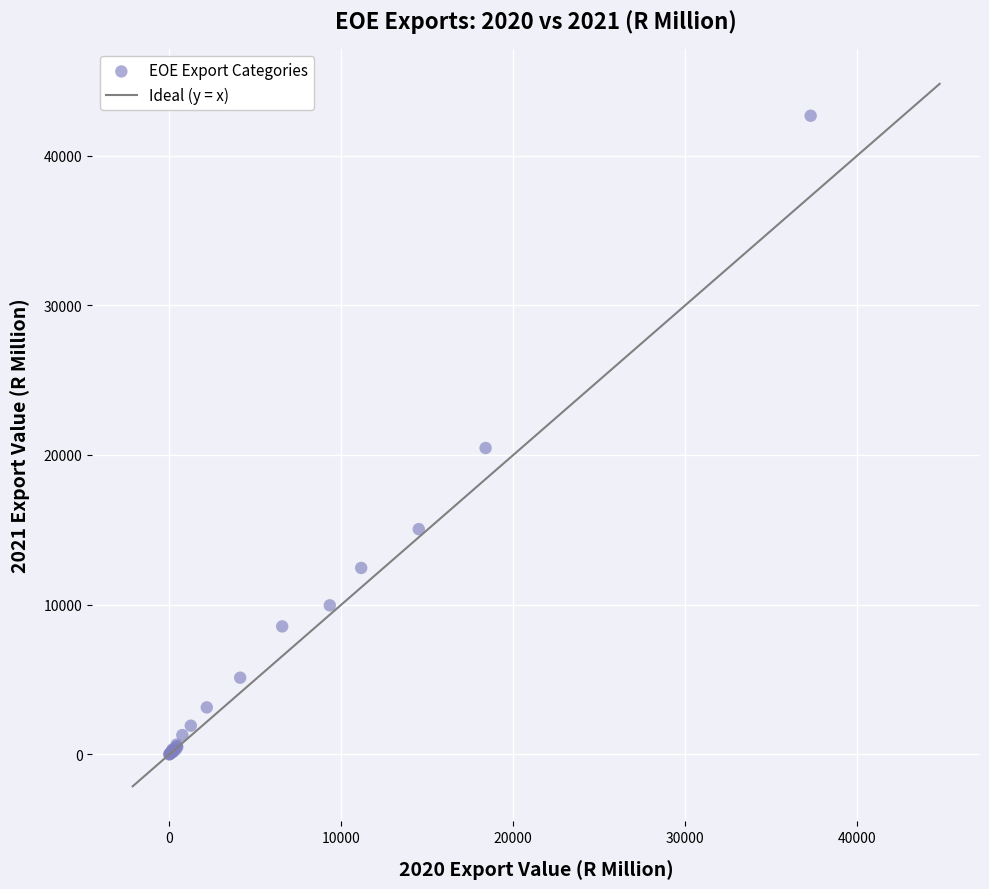

What Y value in the scatter plot is closest to 21331?

20464